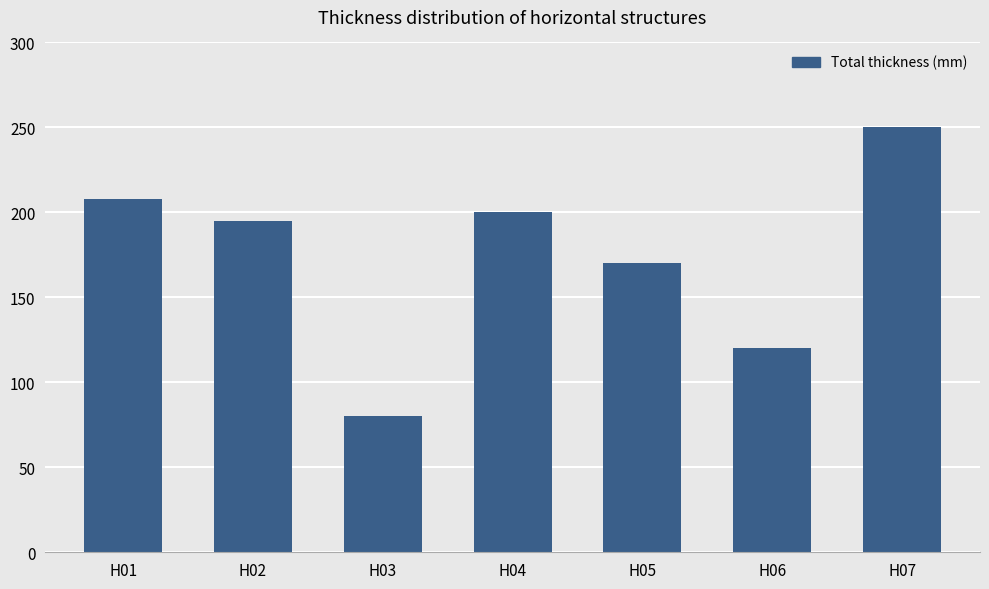

Count the number of data series in this chart.

1